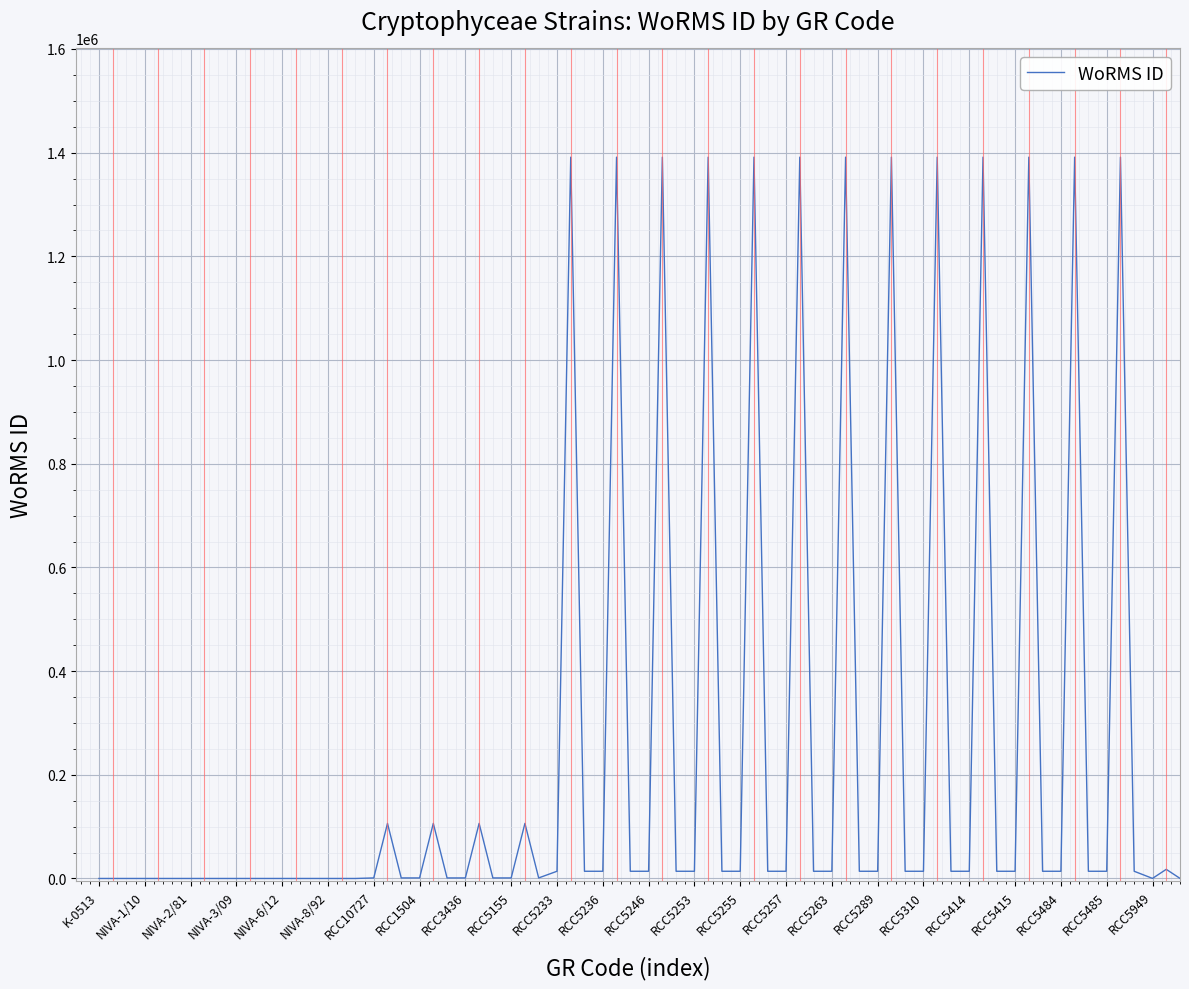

What is the greatest value displayed?

1391362.0